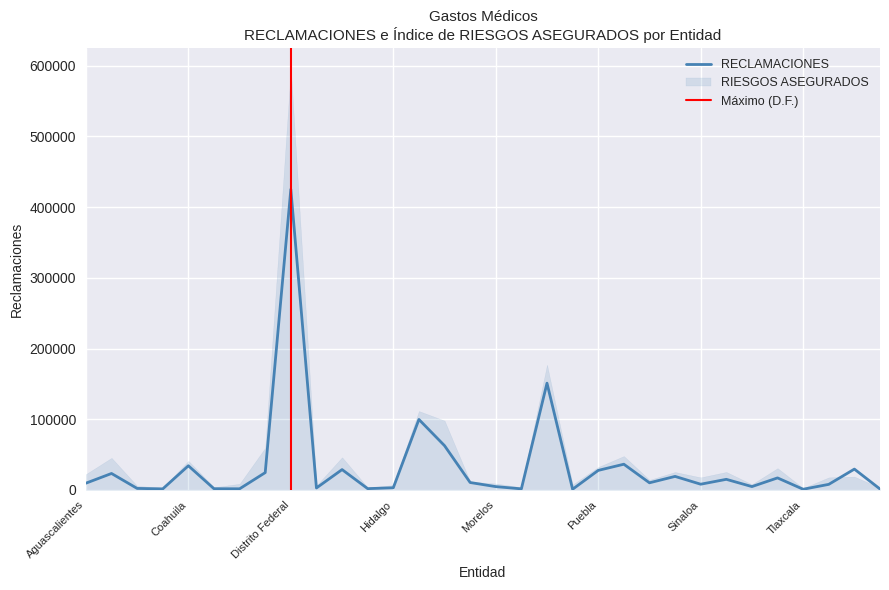

Between Sonora and Distrito Federal, which is larger?

Distrito Federal